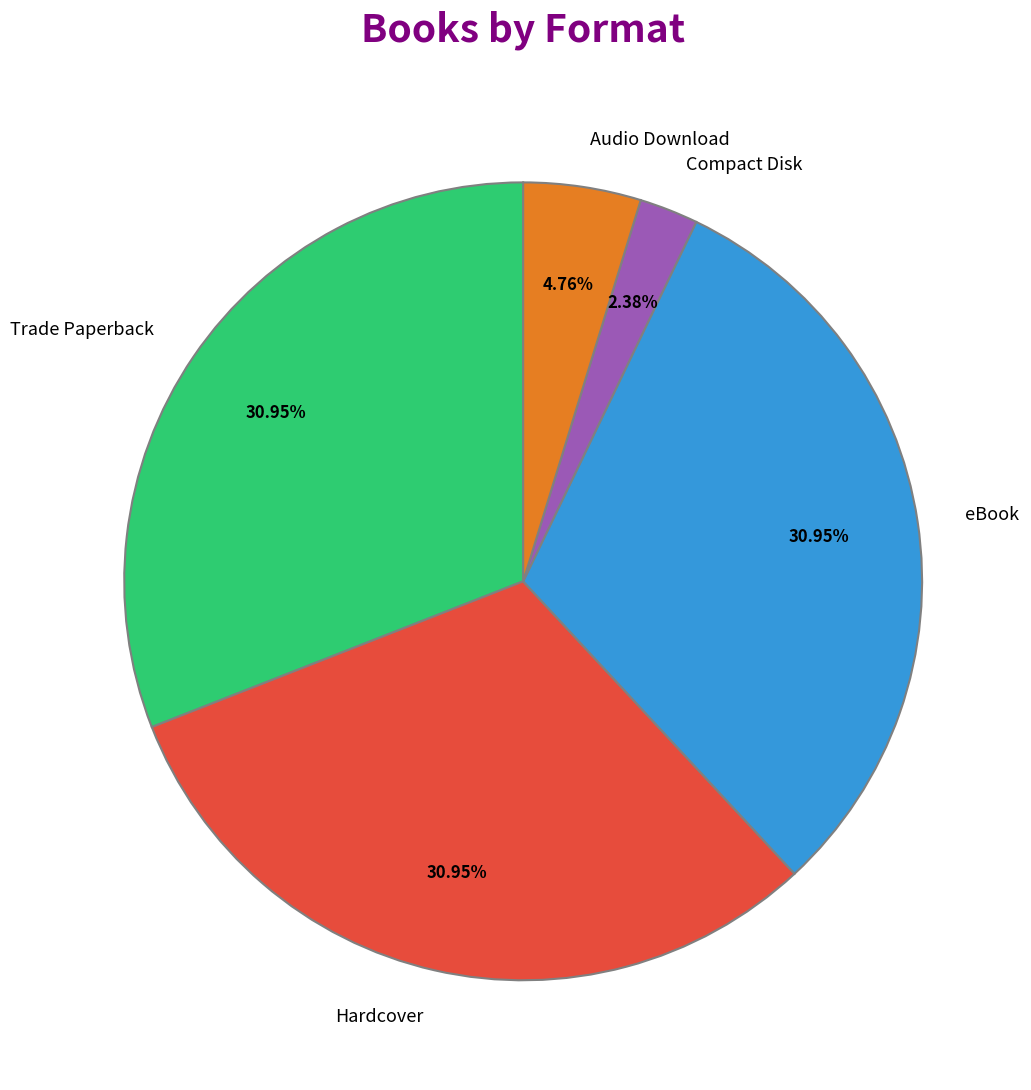

How many segments does this pie chart have?

5